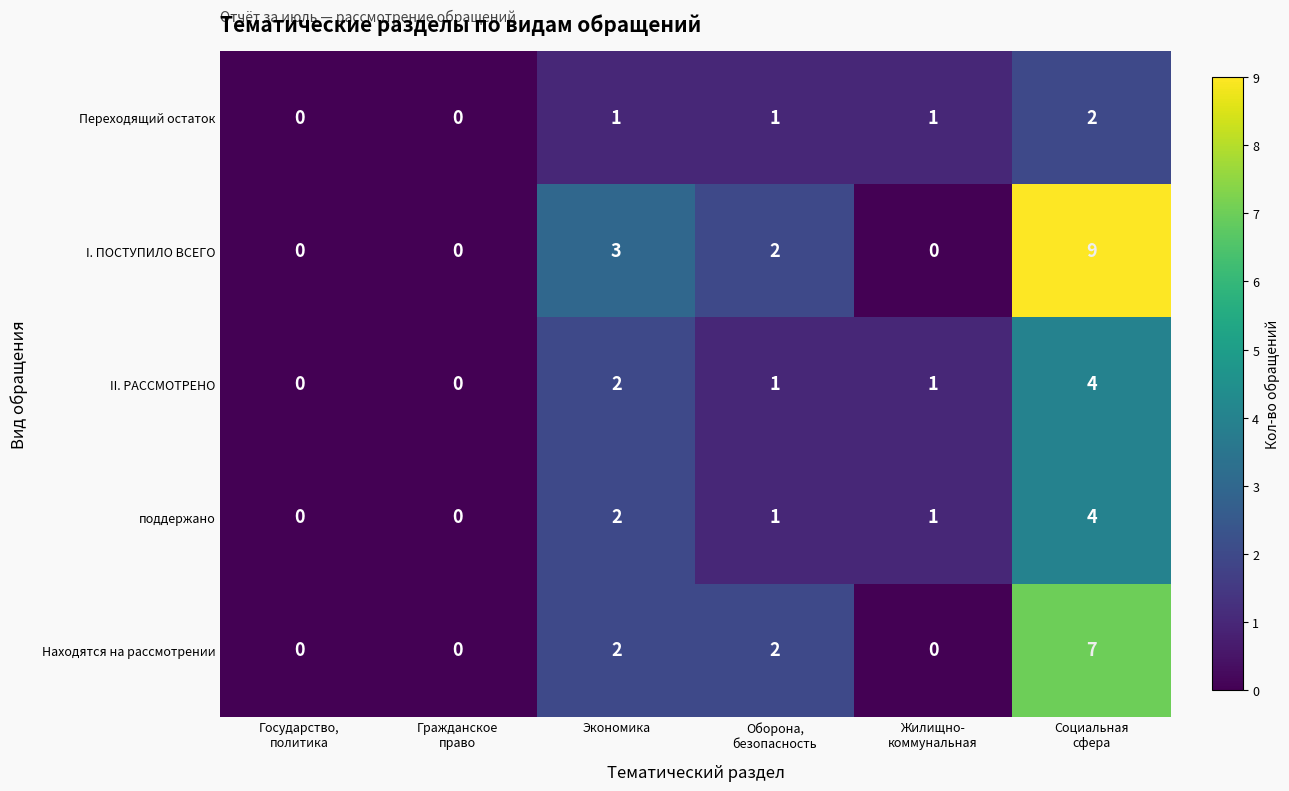

Which series has the widest spread of values?

I. ПОСТУПИЛО ВСЕГО